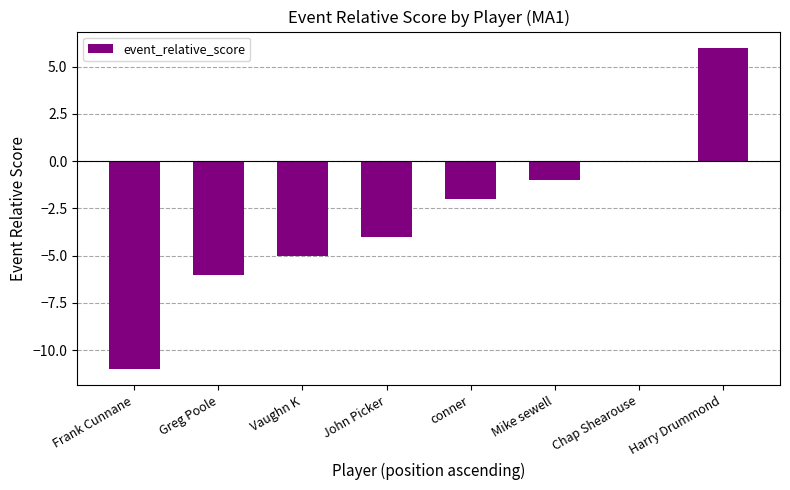

Are the bars horizontal?

No